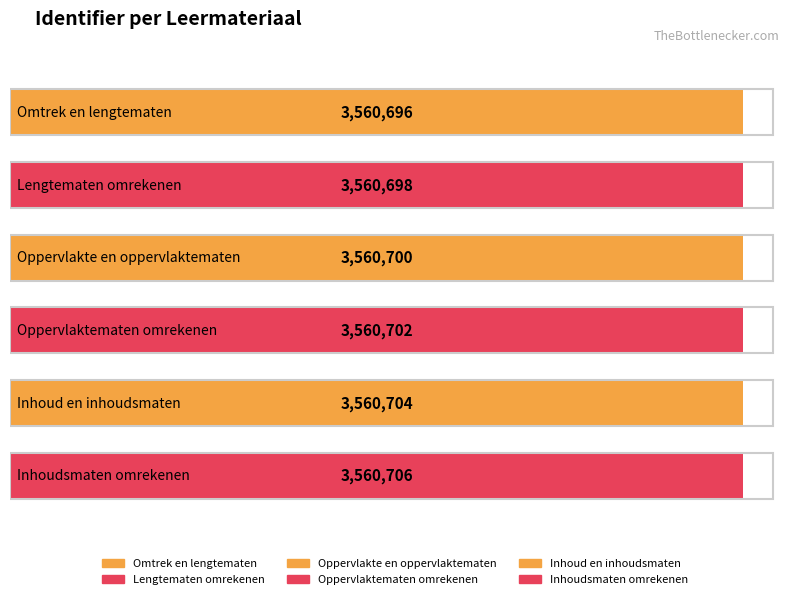

The value at Omtrek en lengtematen is 3560696. True or false?

True